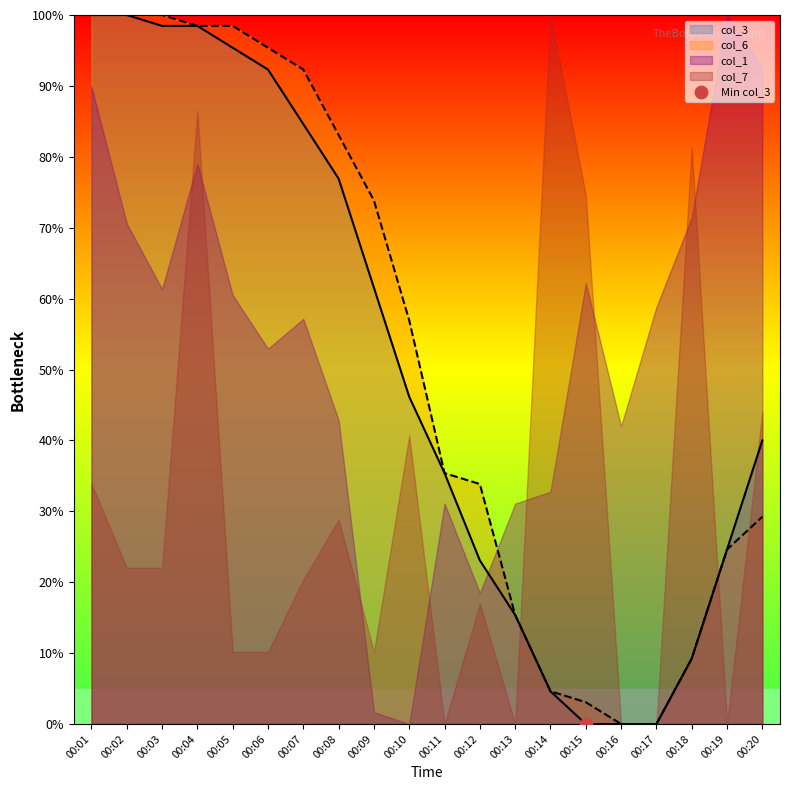

Which series reaches the minimum Y coordinate?

col_3